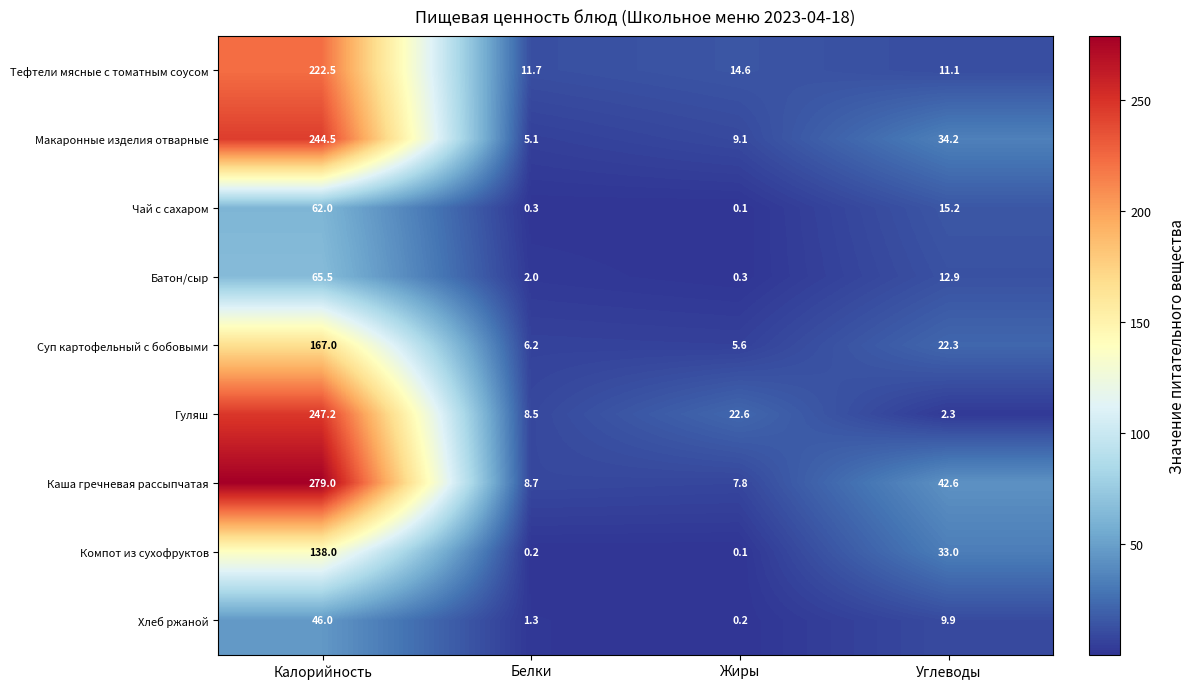

Where does the Каша гречневая рассыпчатая series first go above 42?

Калорийность